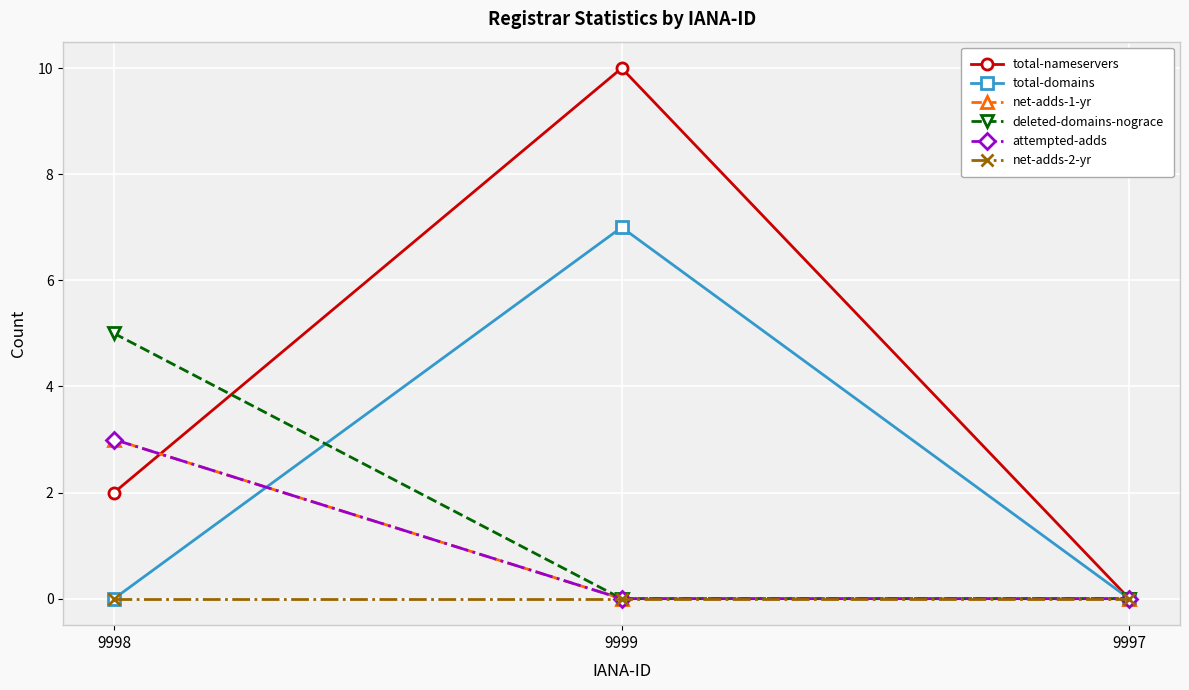

Is this an area chart (filled region under the line)?

No